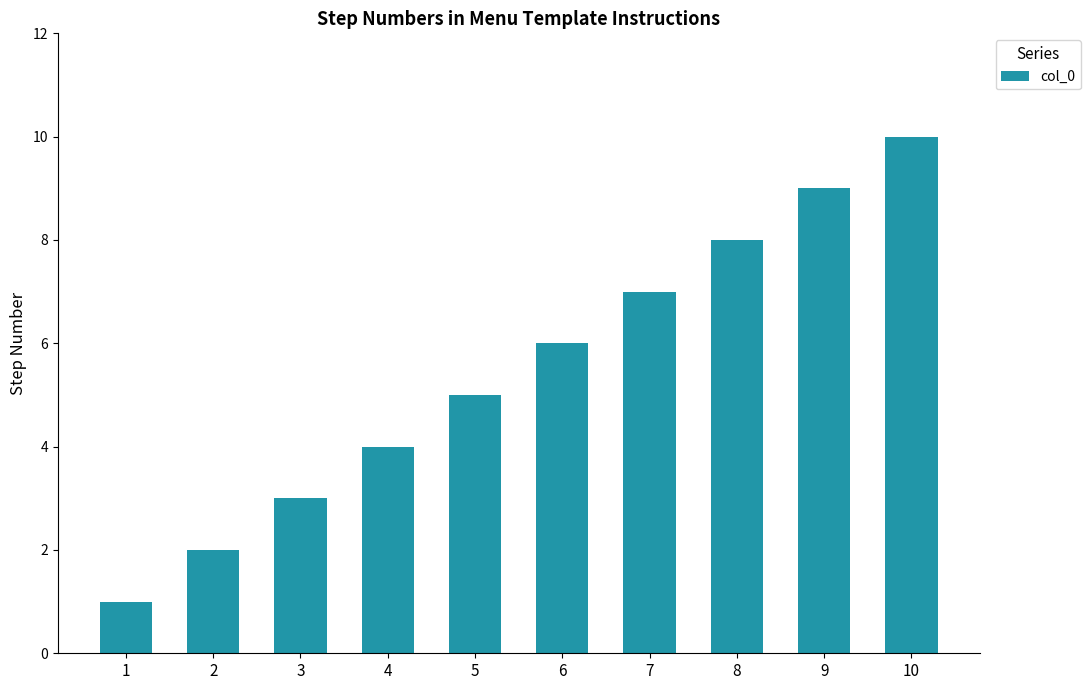

What value does the data have at 2?

2